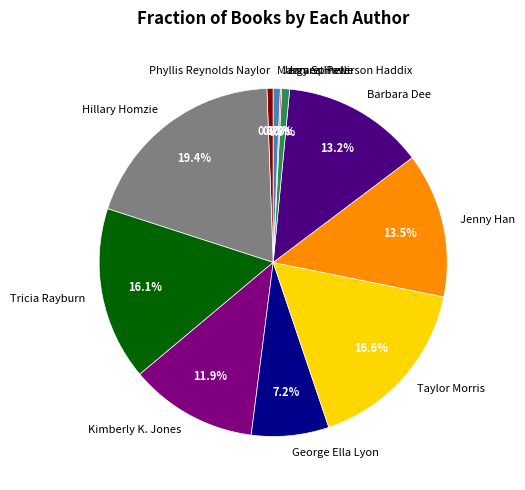

Between George Ella Lyon and Hillary Homzie, which is larger?

Hillary Homzie